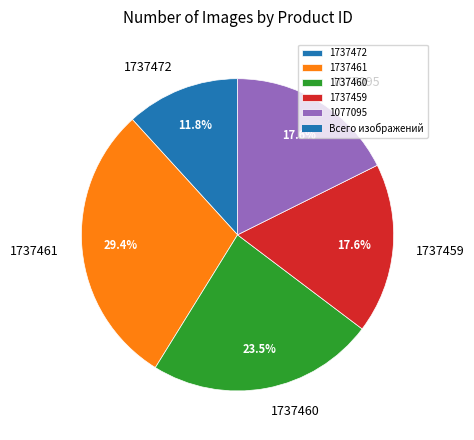

Count the number of slices in the pie.

5